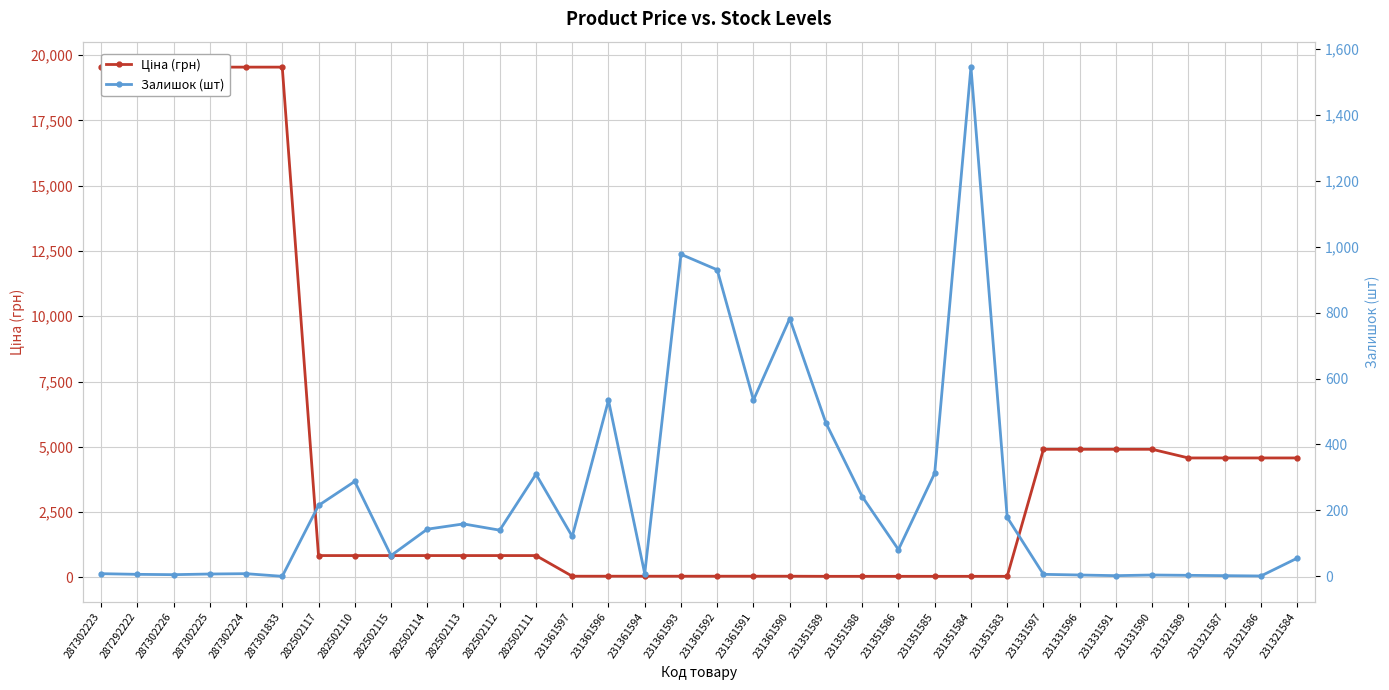

The value of Ціна (грн) at 282502111 is 397.3. True or false?

False